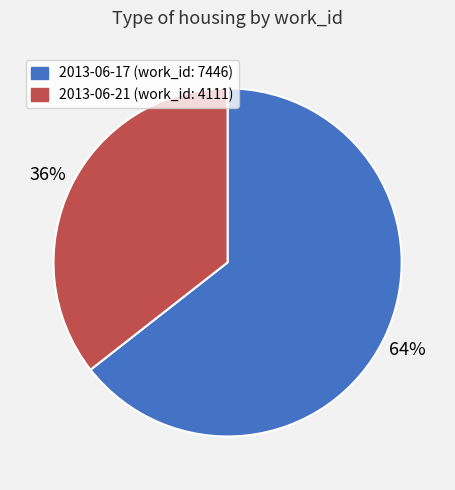

The 2013-06-21 slice represents 36% of the pie. True or false?

True